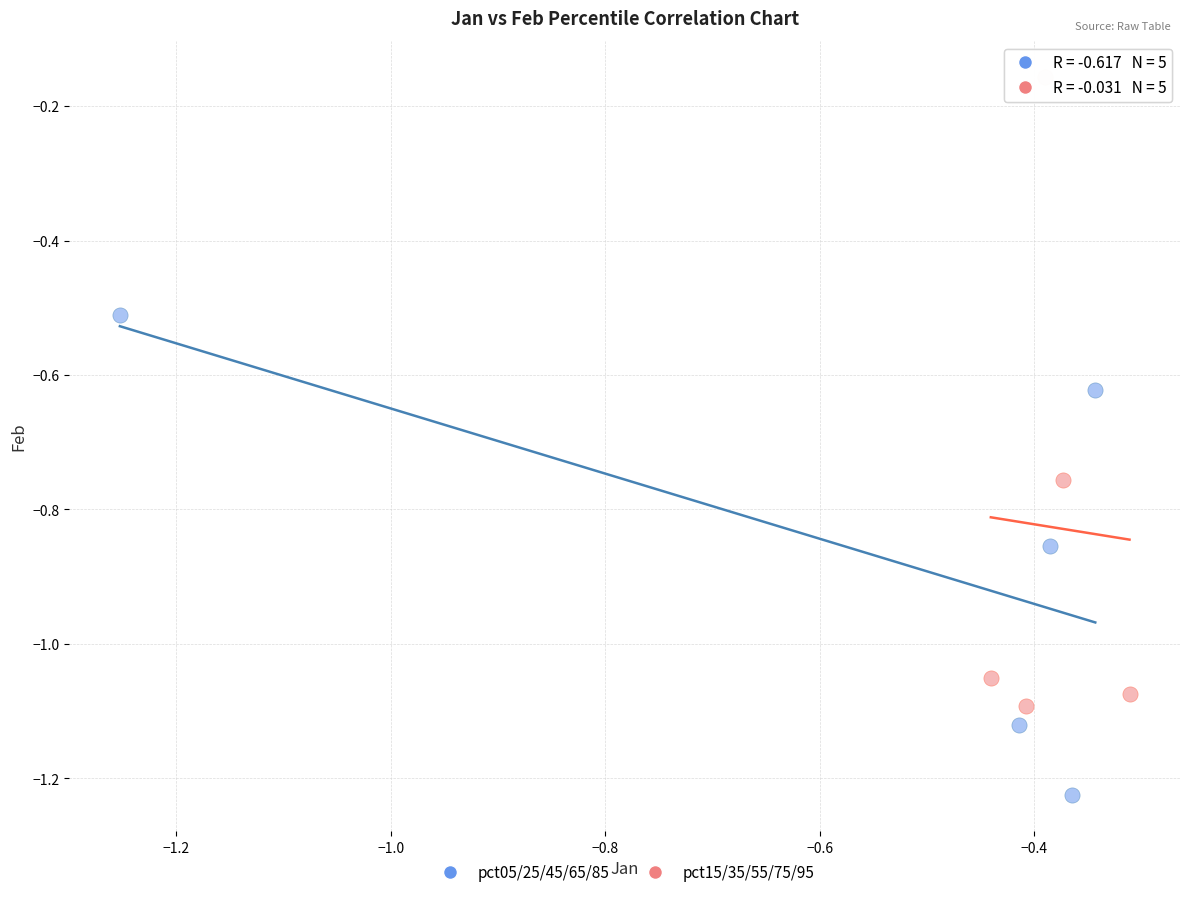

Which series reaches the minimum Y coordinate?

pct05/25/45/65/85